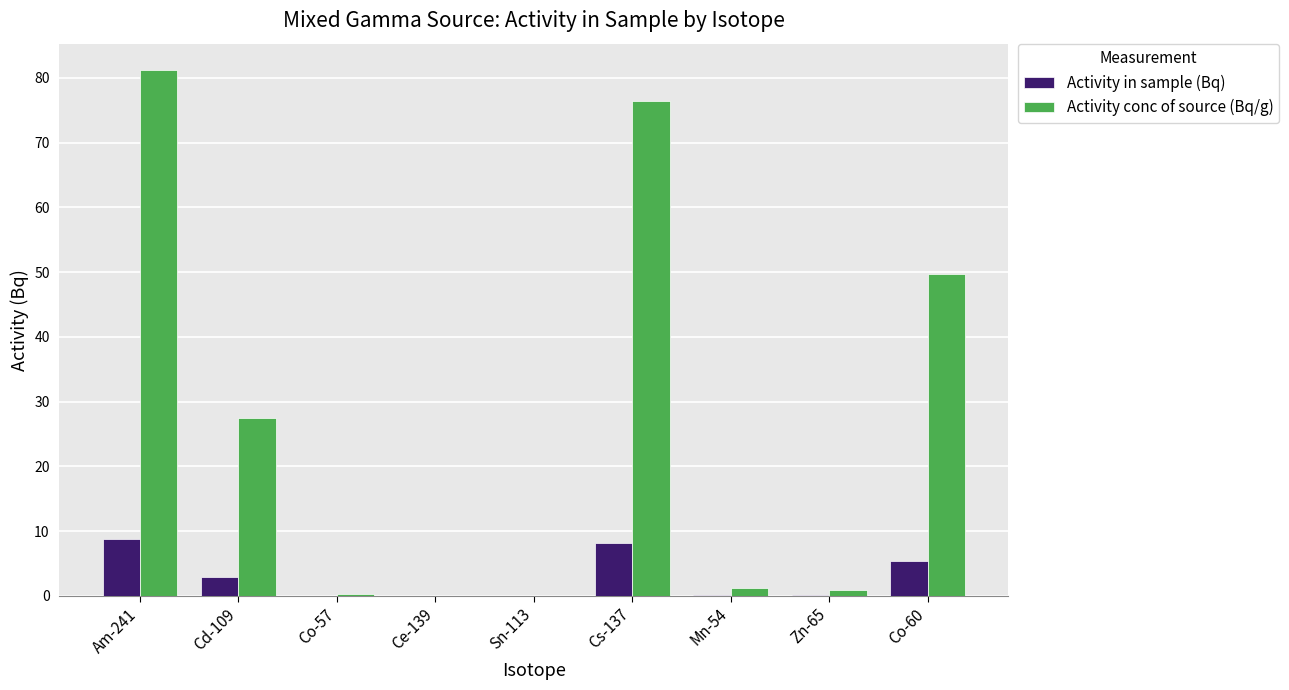

What is the total value across all series at Cd-109?

30.4